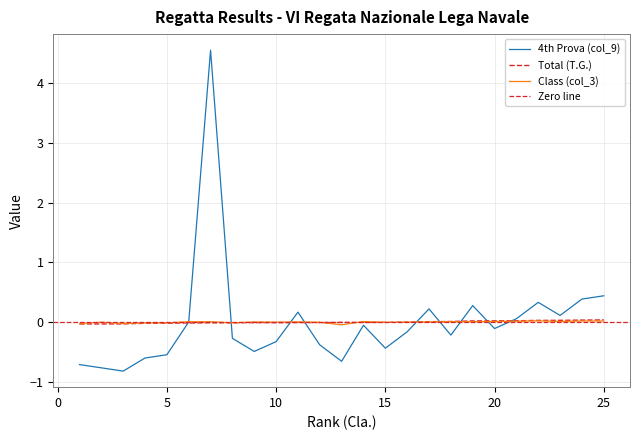

Where is the first local maximum for Class (col_3)?

2